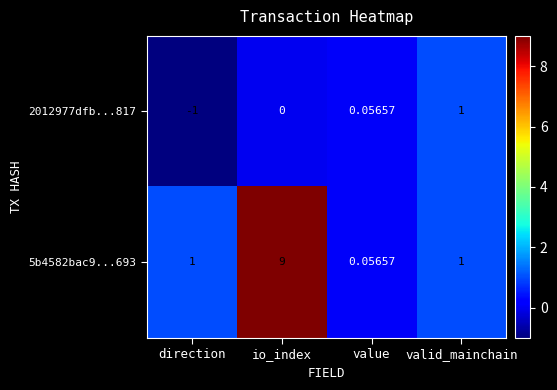

Where is 2012977dfb...817 nearest to the value 0?

io_index